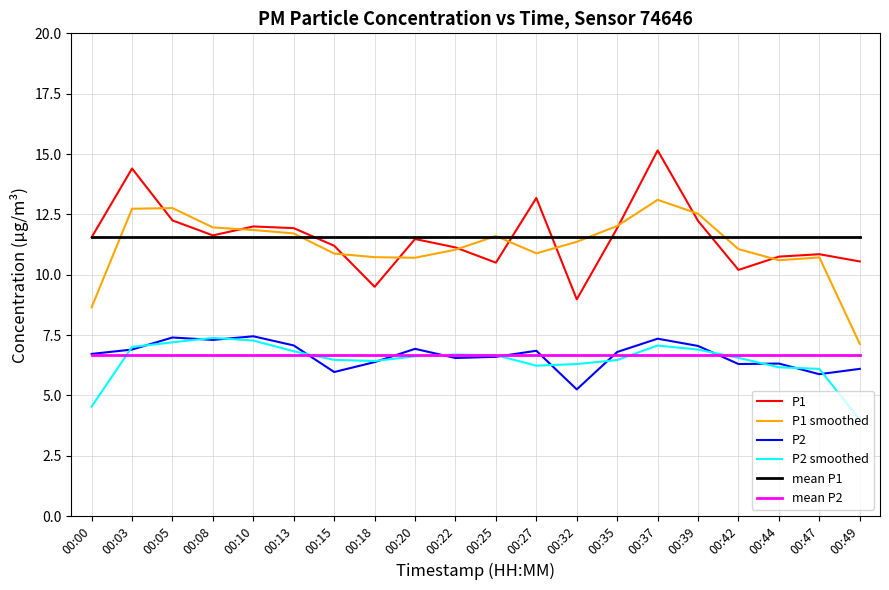

What is the difference between the highest and lowest values at 00:35?

5.6